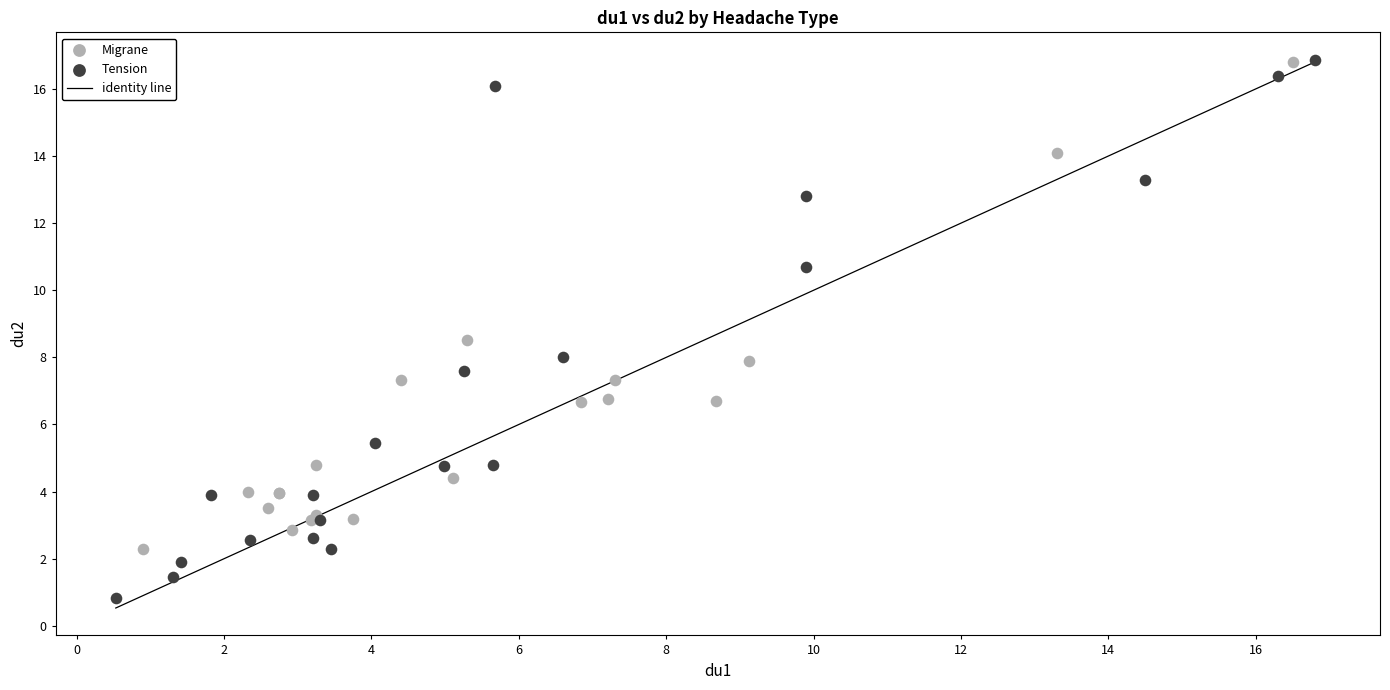

Which series contains the lowest Y value?

Tension